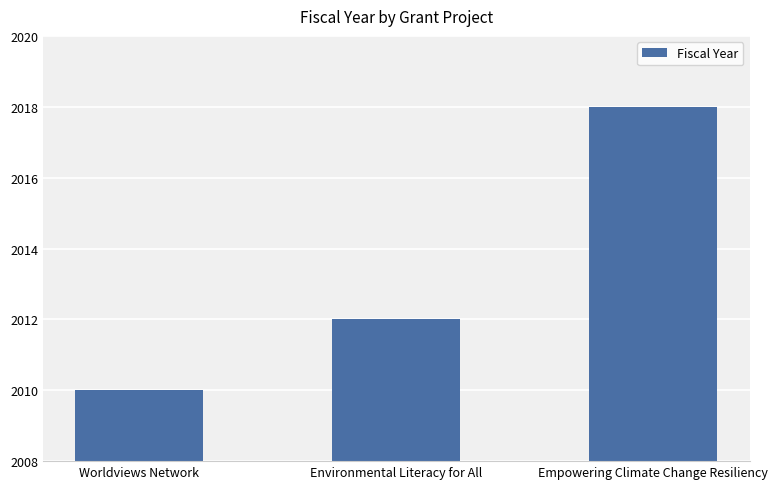

Reading left to right, list all the values displayed in this chart.

2010	2012	2018